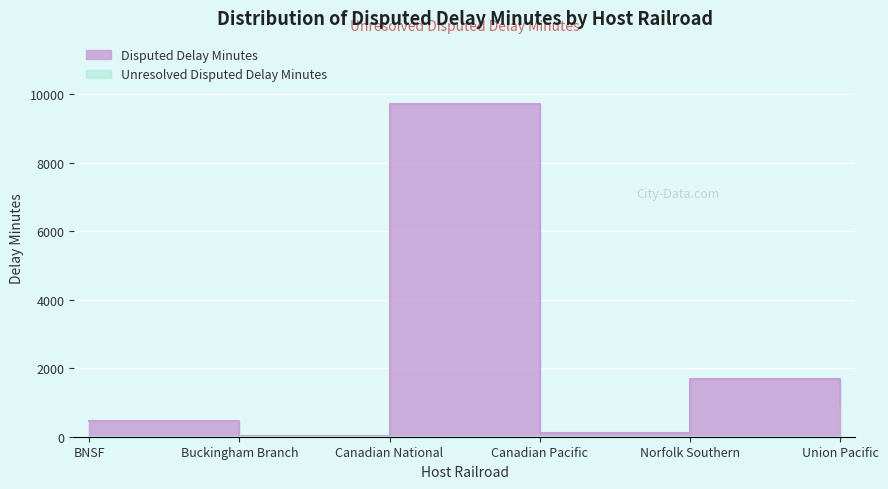

True or false: there are more than 1 points higher than both neighbors.

True